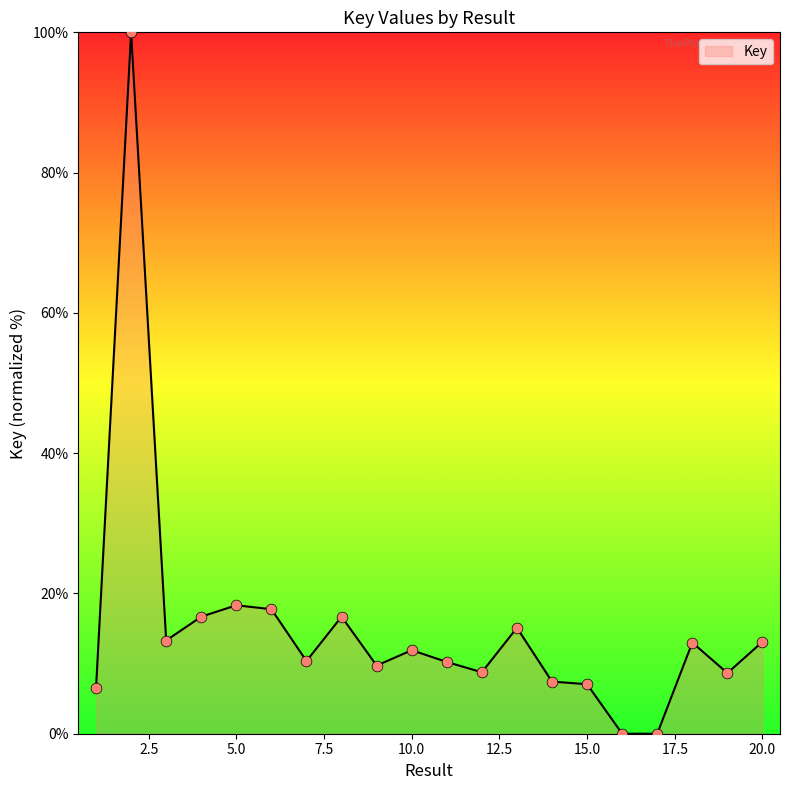

What is the greatest value displayed?

100.0